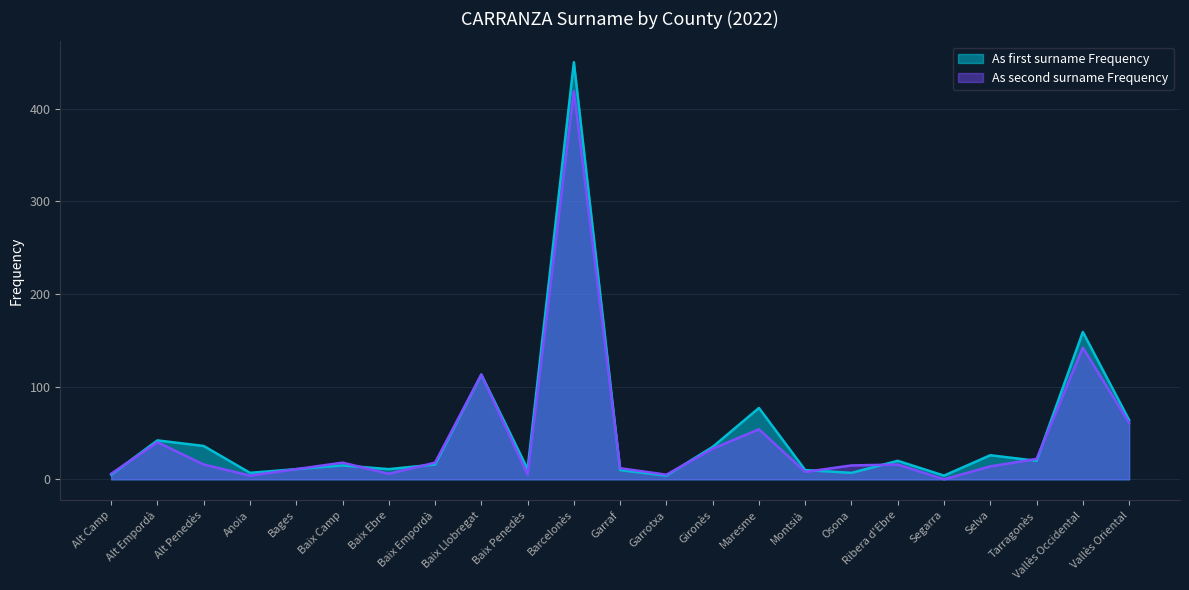

What position from the right is Baix Penedès?

14